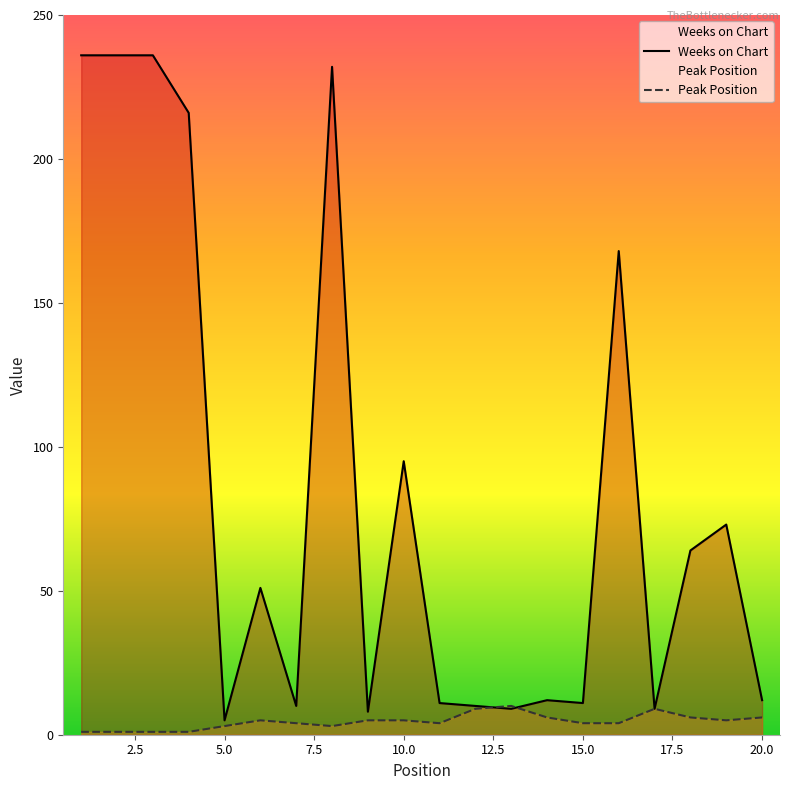

What is the greatest value displayed?

236